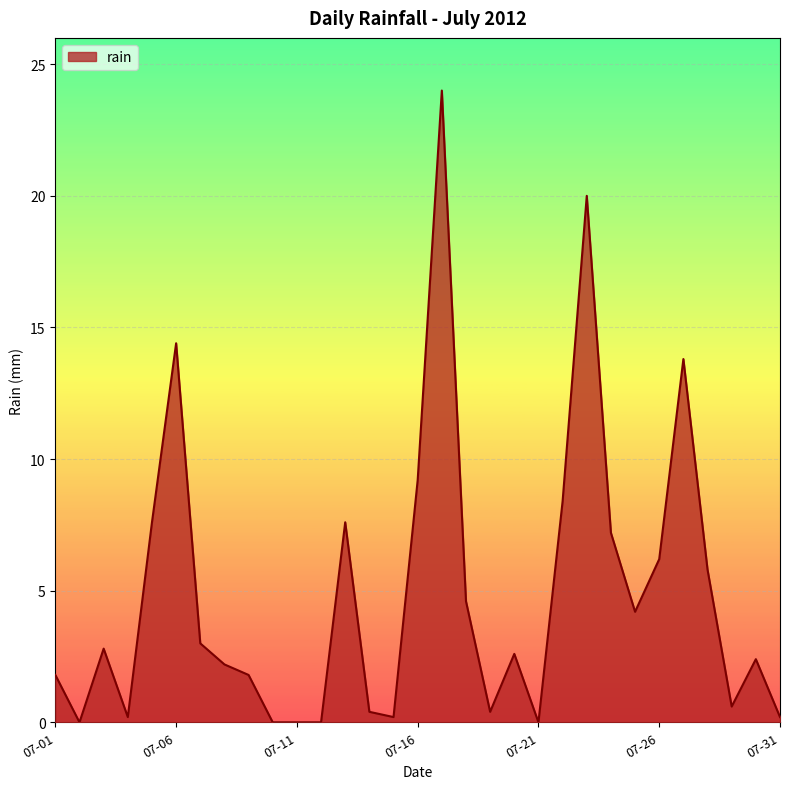

Count the number of data series in this chart.

1